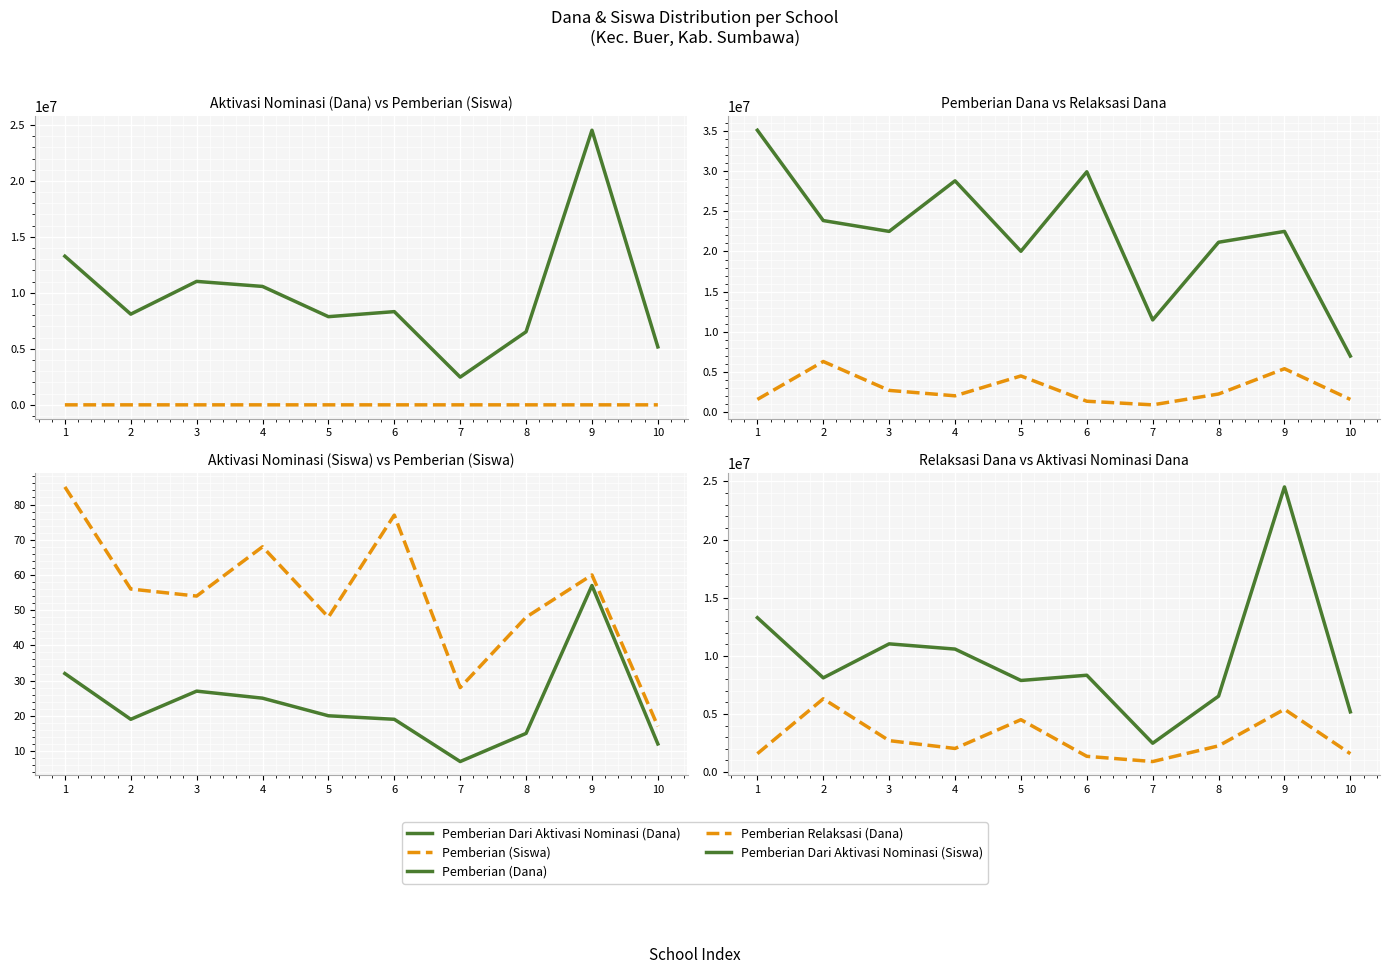

What is the difference between the second highest and second lowest values in the Pemberian Dari Aktivasi Nominasi (Dana) series?

8100000